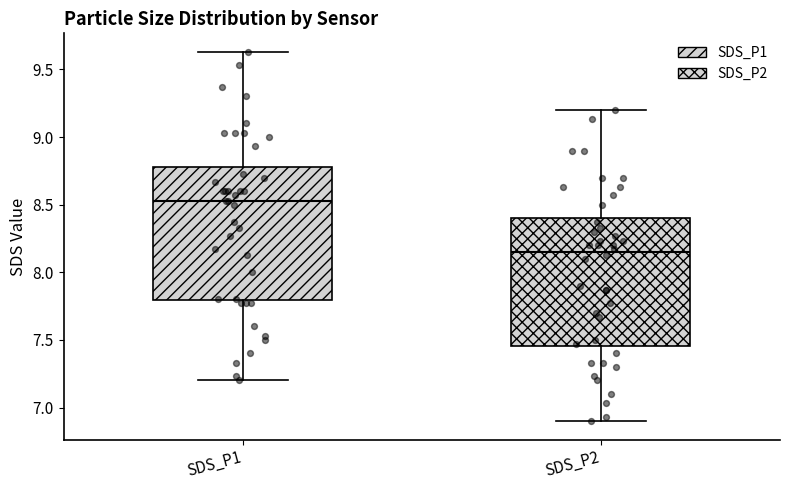

Reading left to right, read every box against the y-axis: the position of its median line, the range the box covers, and the ends of its whiskers. The values are not printed on the chart, so give them approximately, as read against the axis.

SDS_P1: median 8.55, box 7.80 to 8.80, whiskers 7.20 to 9.65
SDS_P2: median 8.15, box 7.45 to 8.40, whiskers 6.90 to 9.20